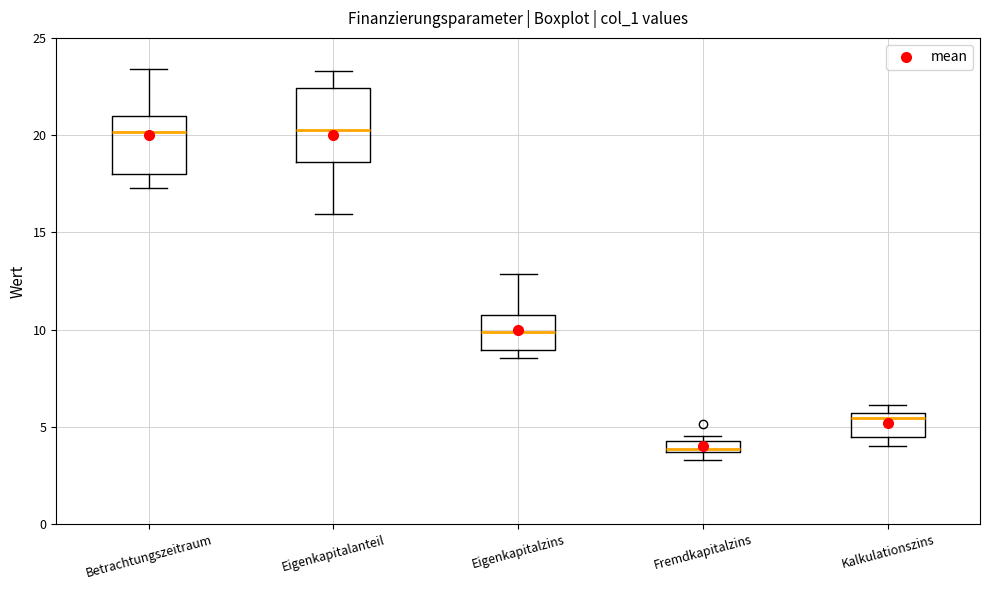

Which box's median line is the lowest?

Fremdkapitalzins